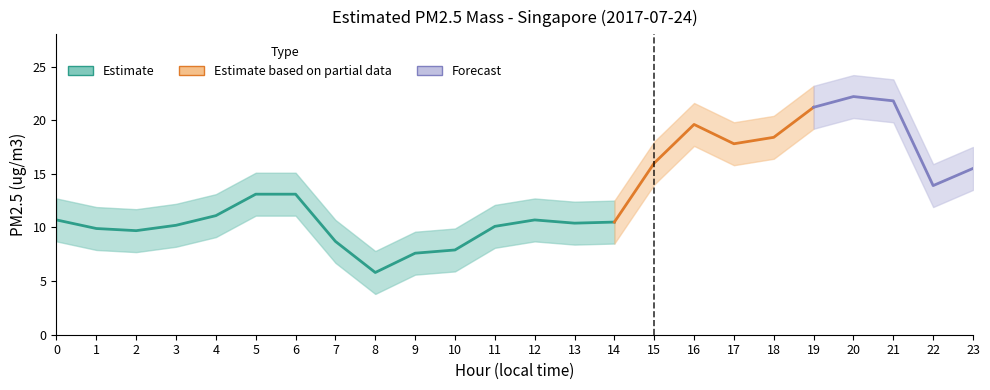

Is the value of upper_bound at 20 greater than the value of Estimated PM2.5 mass at 19?

Yes